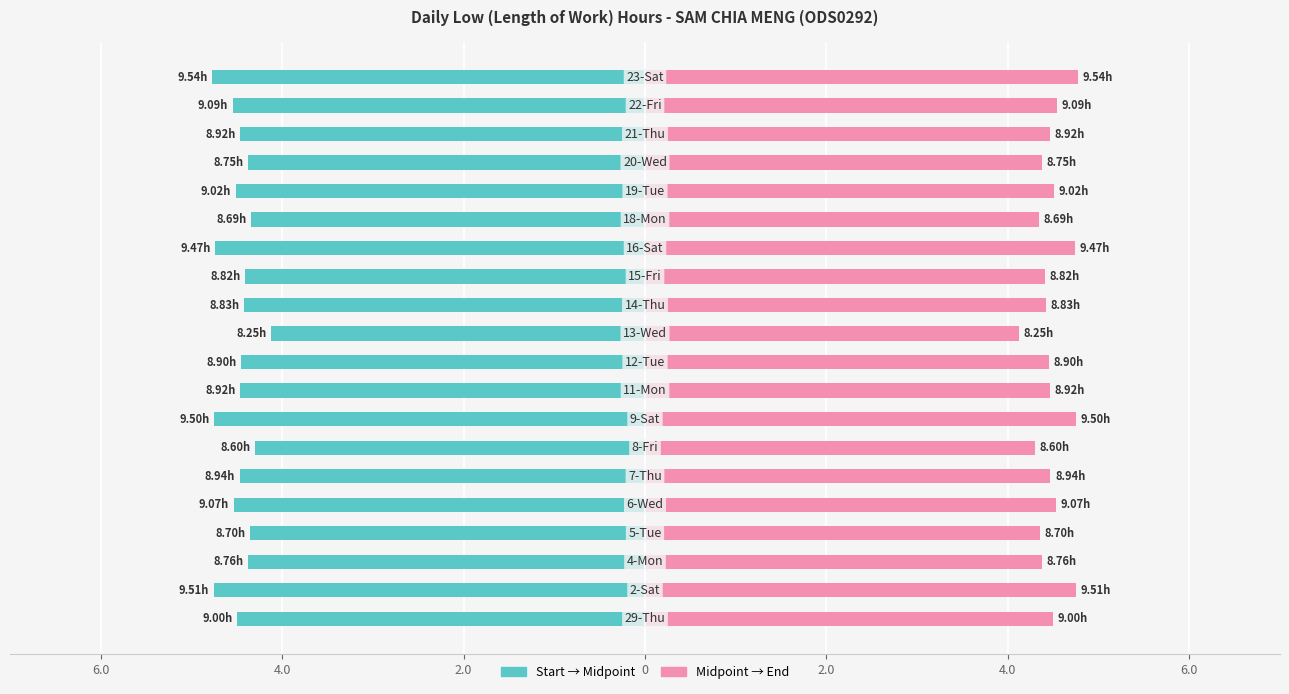

Which series has the widest spread of values?

Start → Midpoint